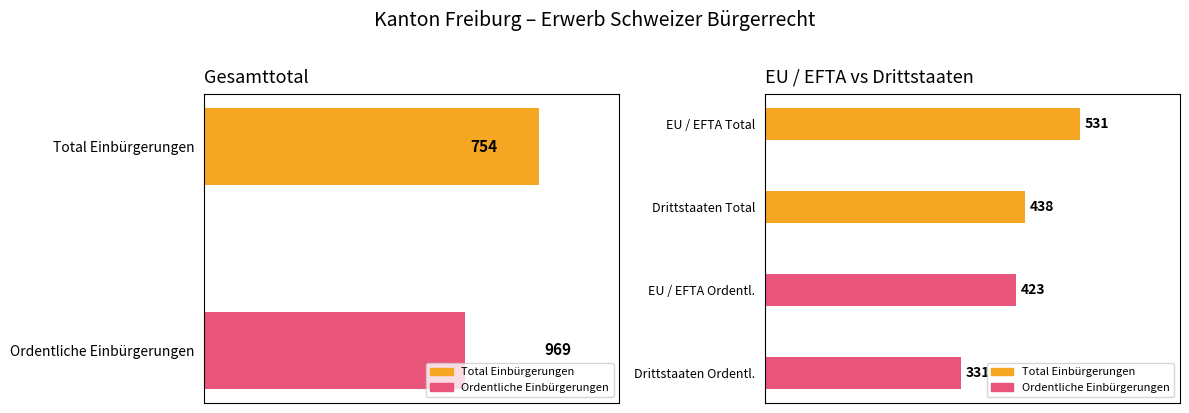

True or false: the data shows 1539 at Total Einbürgerungen.

False